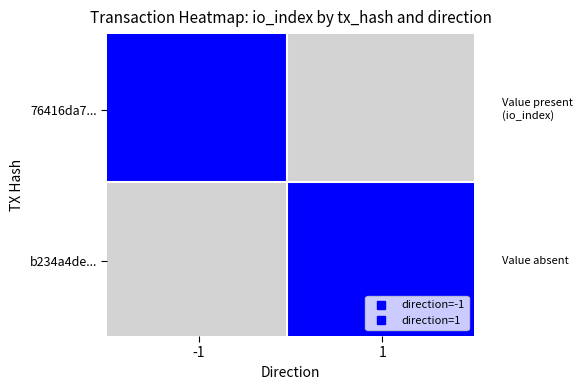

How many 76416da79e23ca81ec30c0d71d1caa2e51417d7 values are between -1 and 8?

2